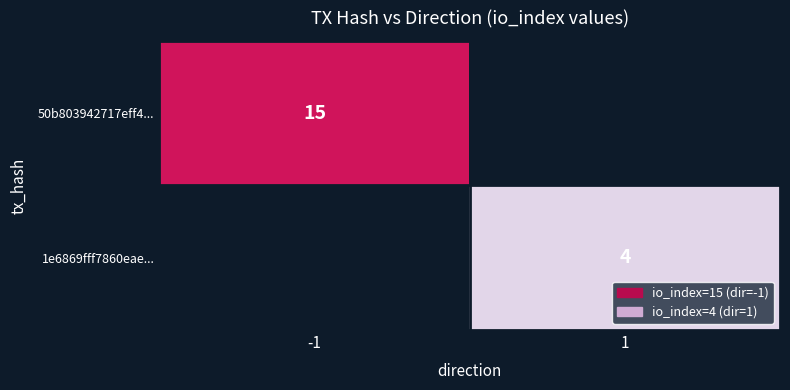

The value of 50b803942717eff4... at -1 is 15. True or false?

True